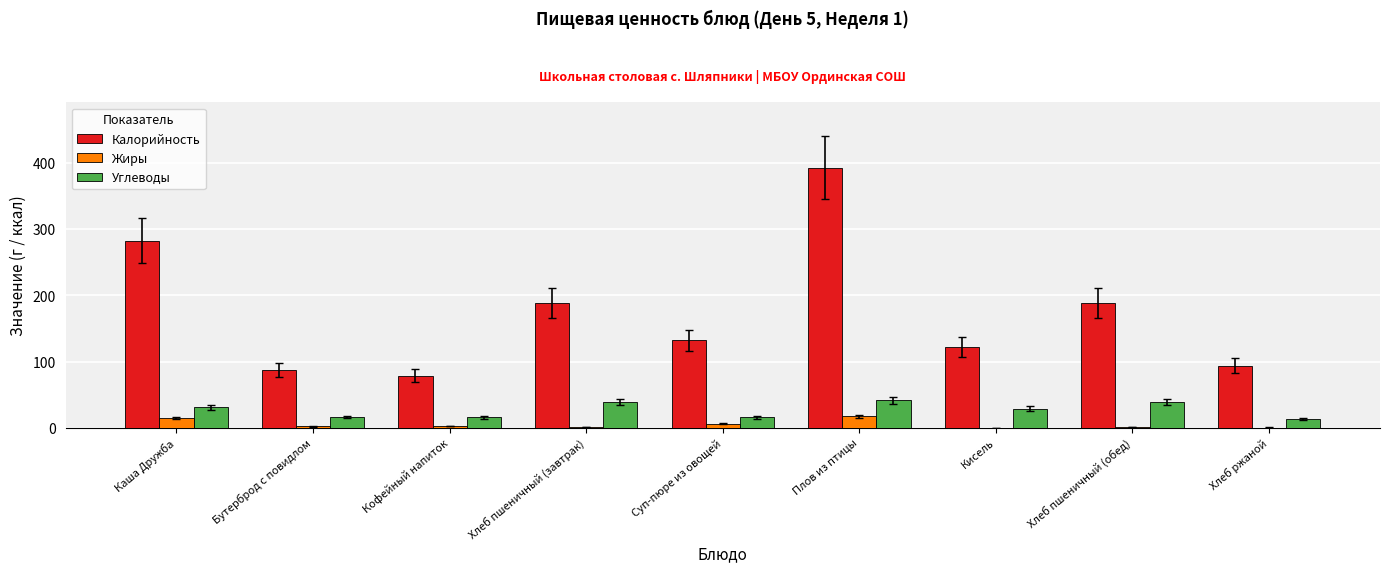

What is the sum of all Жиры values?

44.7